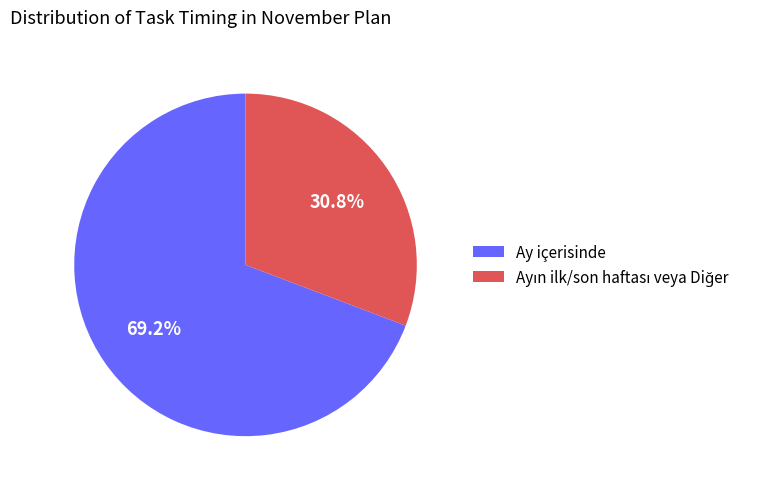

Is Ay içerisinde the majority of the pie?

Yes